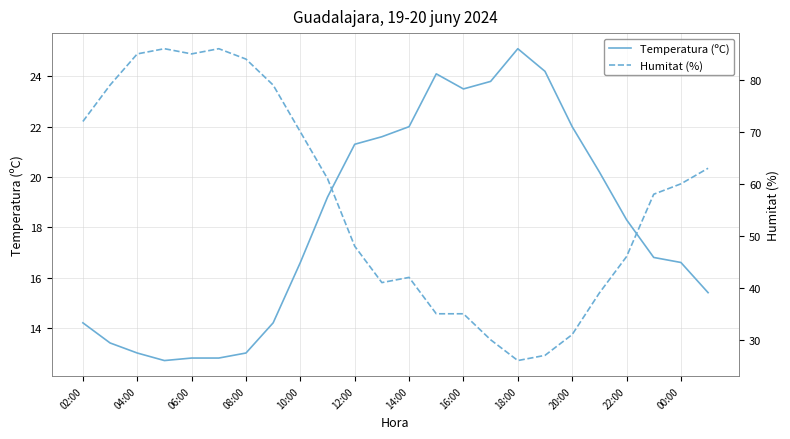

True or false: Temperatura (ºC) and Humitat (%) intersect in this chart.

False